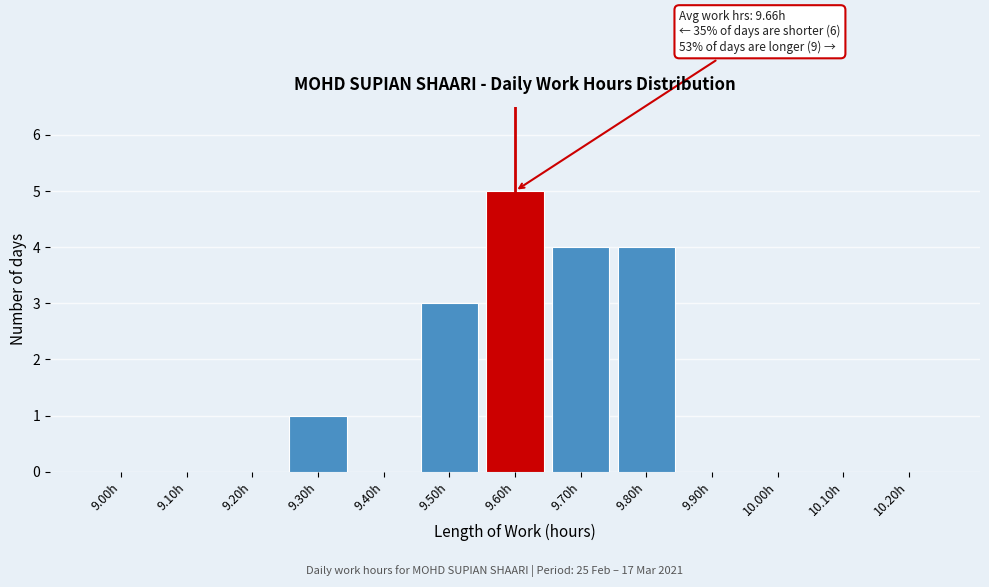

Reading left to right, list all the values displayed in this chart.

9.00h=0	9.10h=0	9.20h=0	9.30h=1	9.40h=0	9.50h=3	9.60h=5	9.70h=4	9.80h=4	9.90h=0	10.00h=0	10.10h=0	10.20h=0